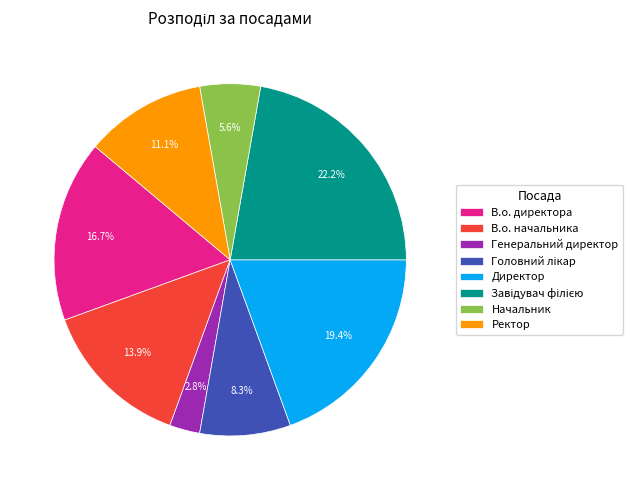

What is the ratio of the value at В.о. директора to the value at Генеральний директор?

6.0